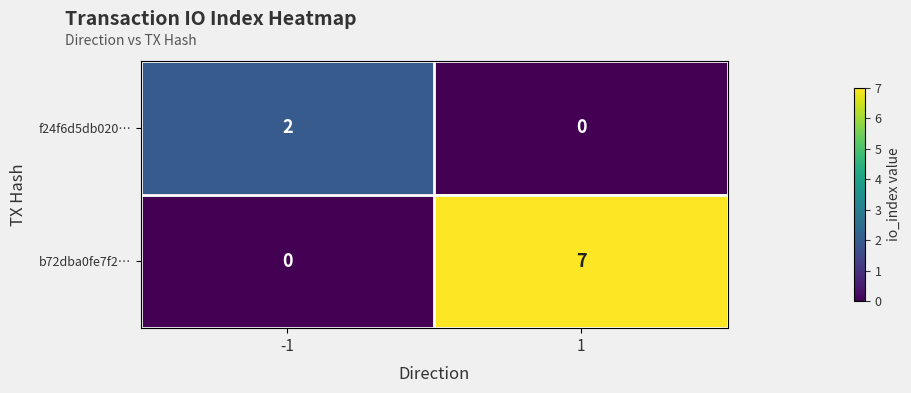

Between -1 and 1, which series saw the biggest shift?

b72dba0fe7f2…